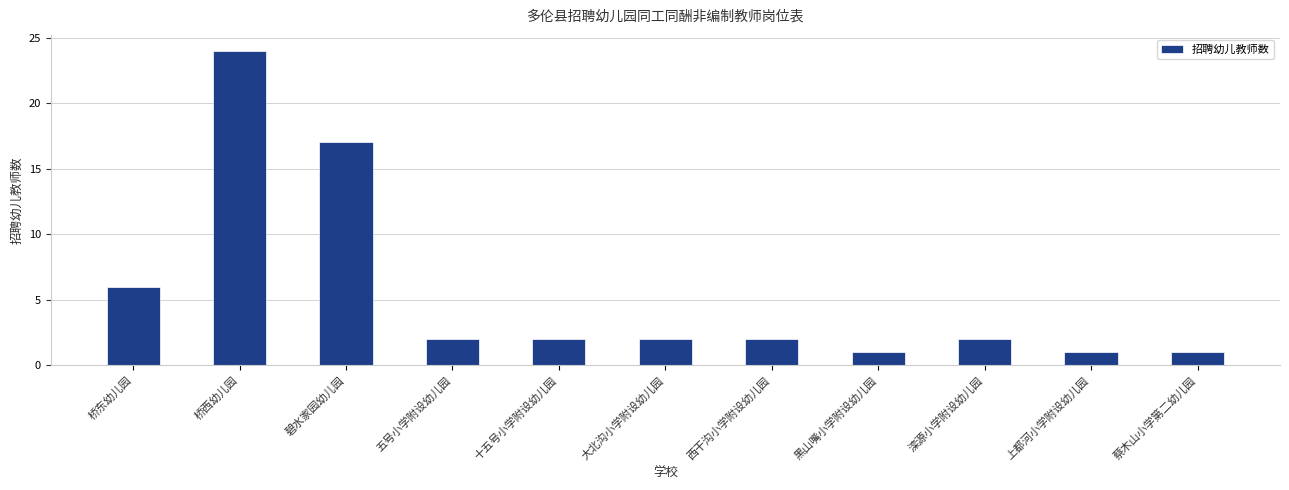

At which label is the value closest to 12?

碧水家园幼儿园